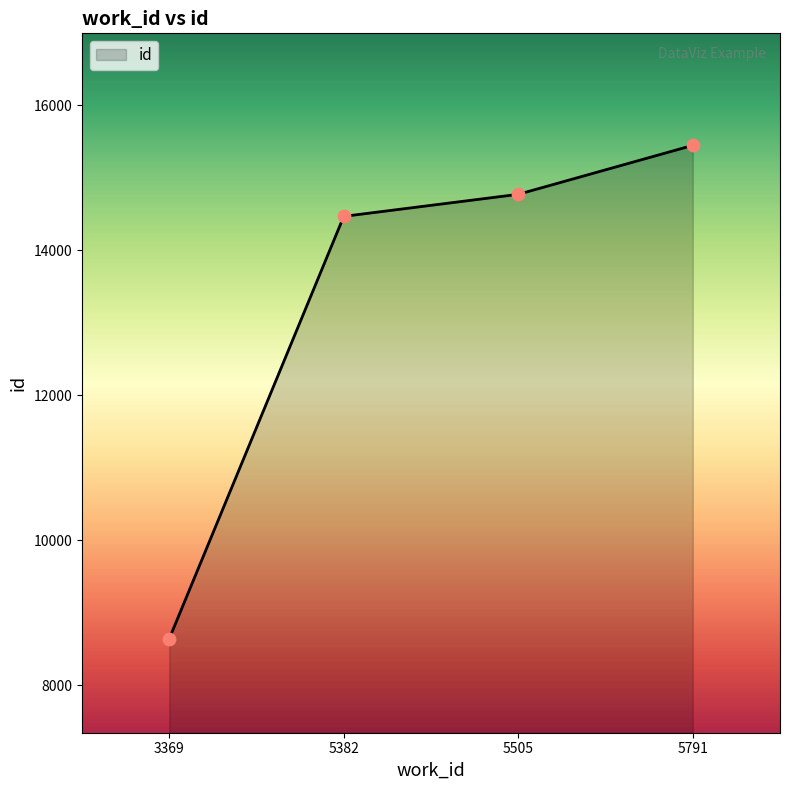

What is the ratio of the value at 3369 to the value at 5791?

0.6